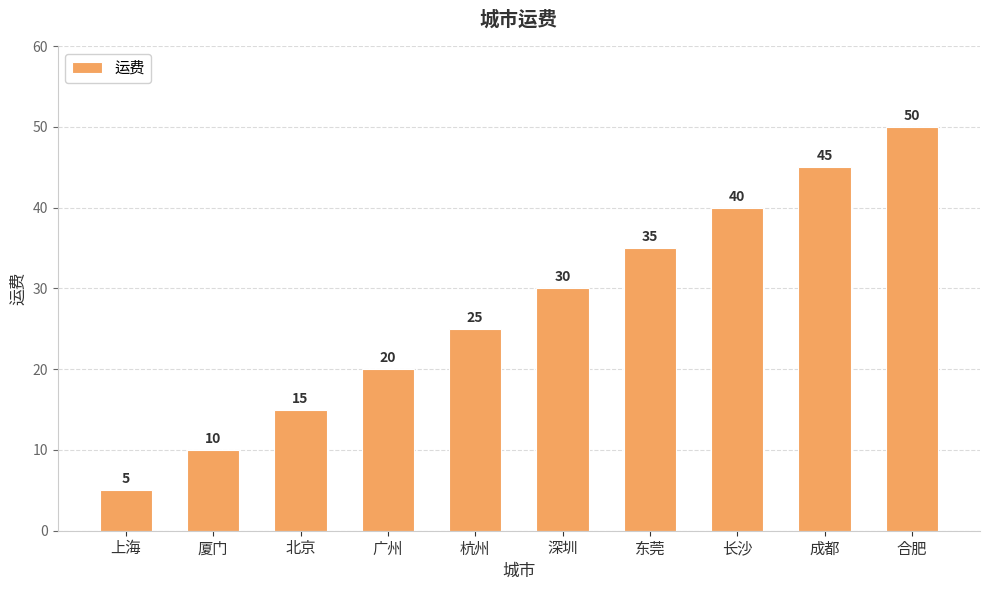

Reading left to right, what are all the values shown in this chart?

5	10	15	20	25	30	35	40	45	50